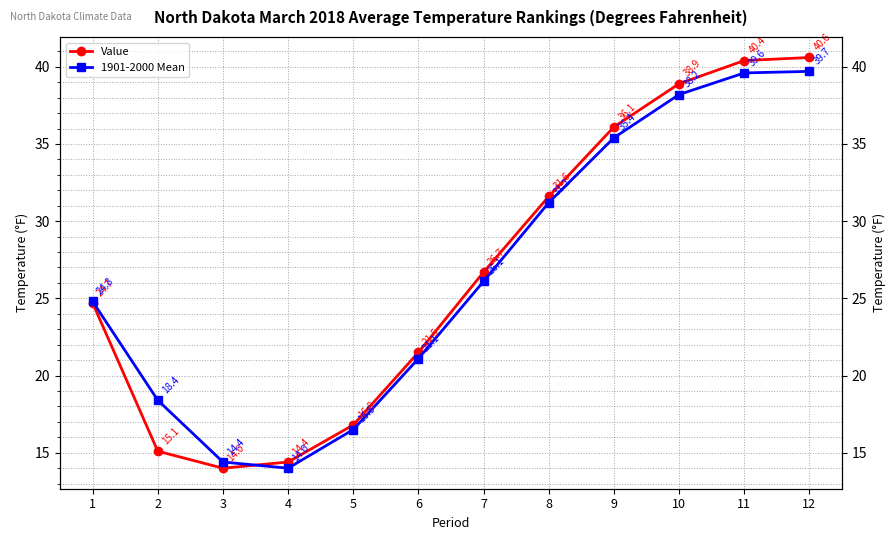

Which series ends up on top after the final intersection of 1901-2000 Mean and Value?

Value